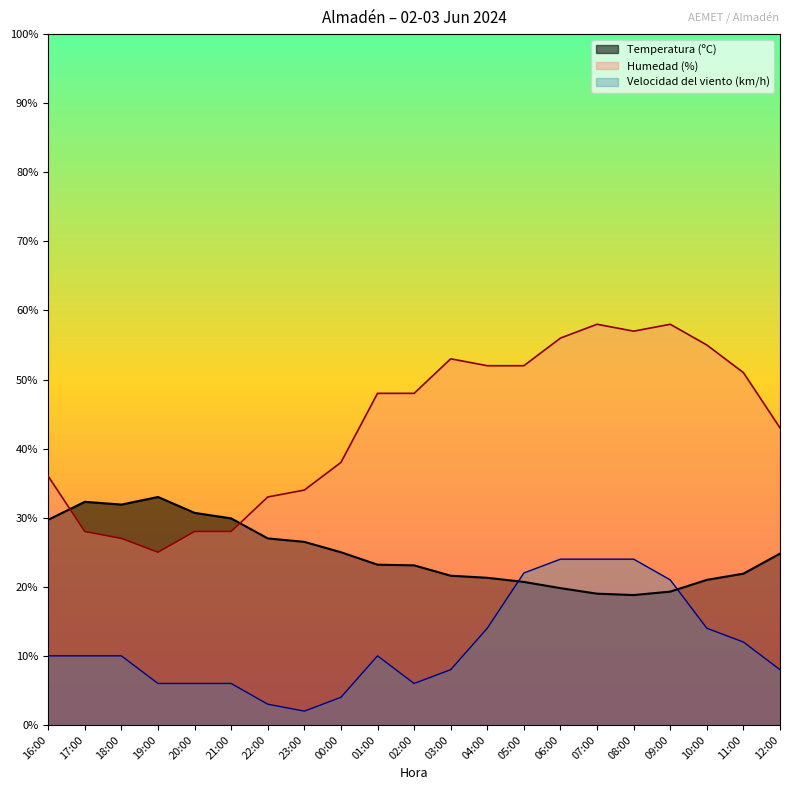

Between 18:00 and 22:00, which series saw the biggest shift?

Velocidad del viento (km/h)